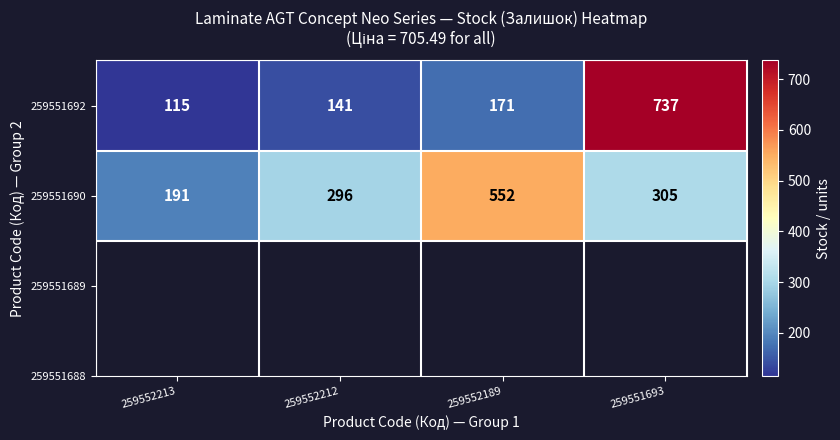

What value does the 259551690 series have at 259552213, to the nearest 10?

190